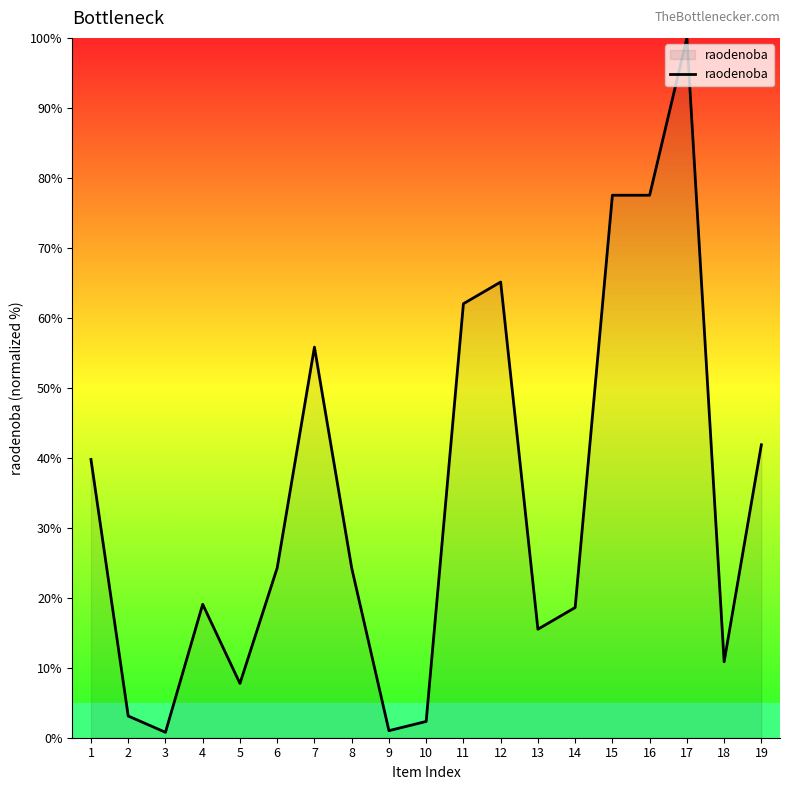

What is the sum of the values at 14 and 5?

26.4